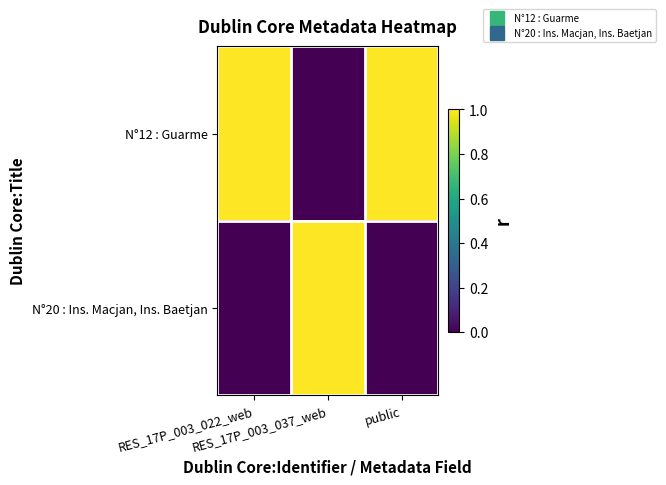

How many categories are shown in the chart?

3